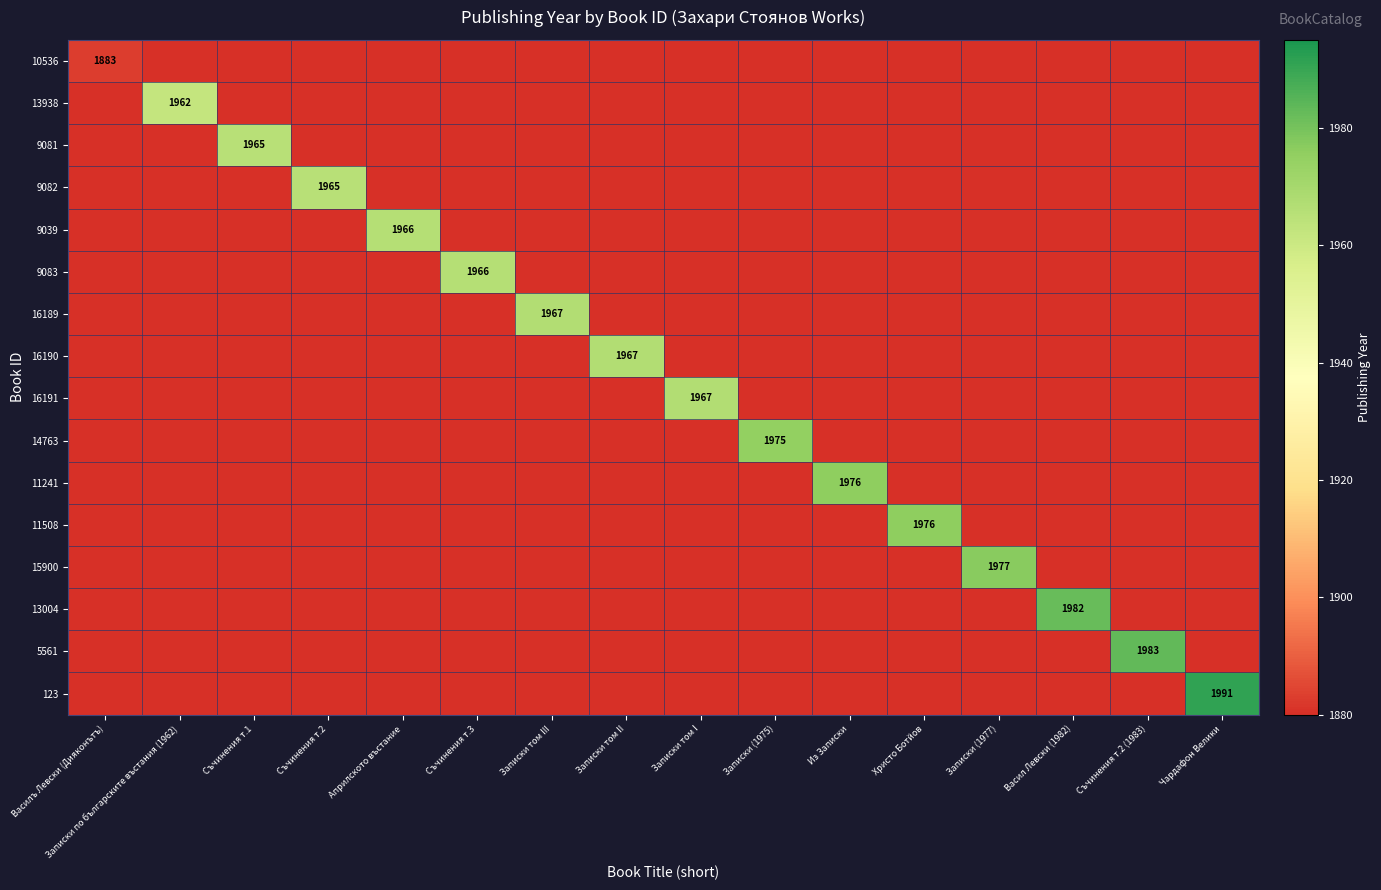

List the series in order of their peak value, highest first.

123, 5561, 13004, 15900, 11241, 11508, 14763, 16189, 16190, 16191, 9039, 9083, 9081, 9082, 13938, 10536